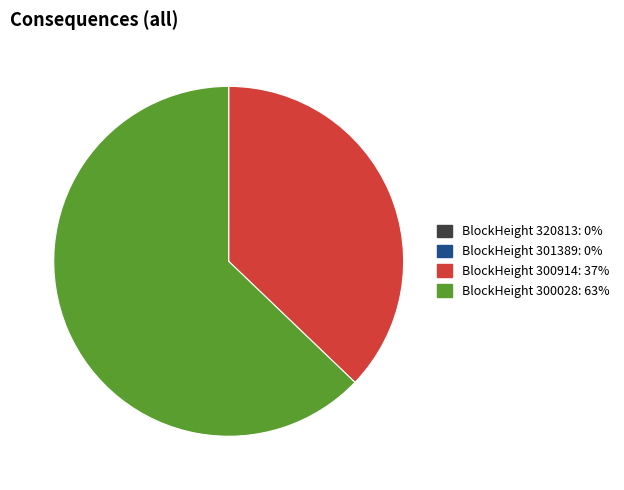

Does any single category account for the majority?

Yes